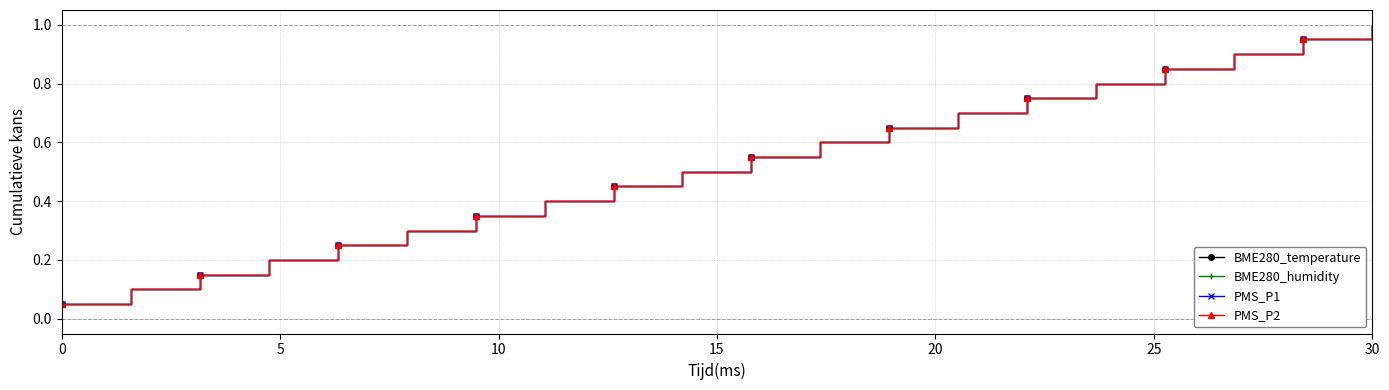

What is the minimum value for PMS_P1?

0.1